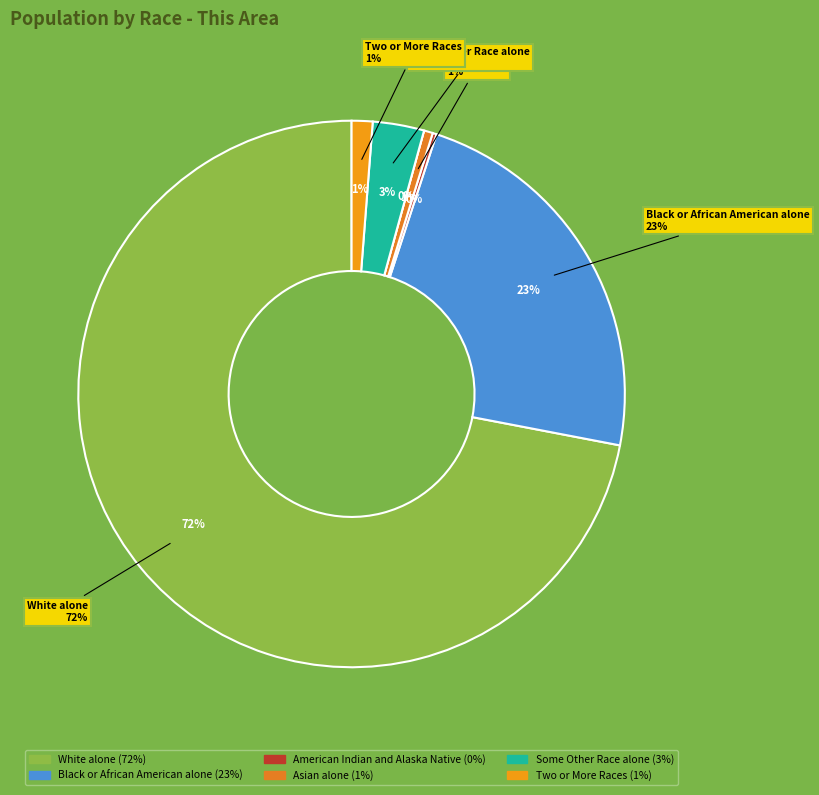

What percentage is the Asian alone slice, to the nearest percent?

1%